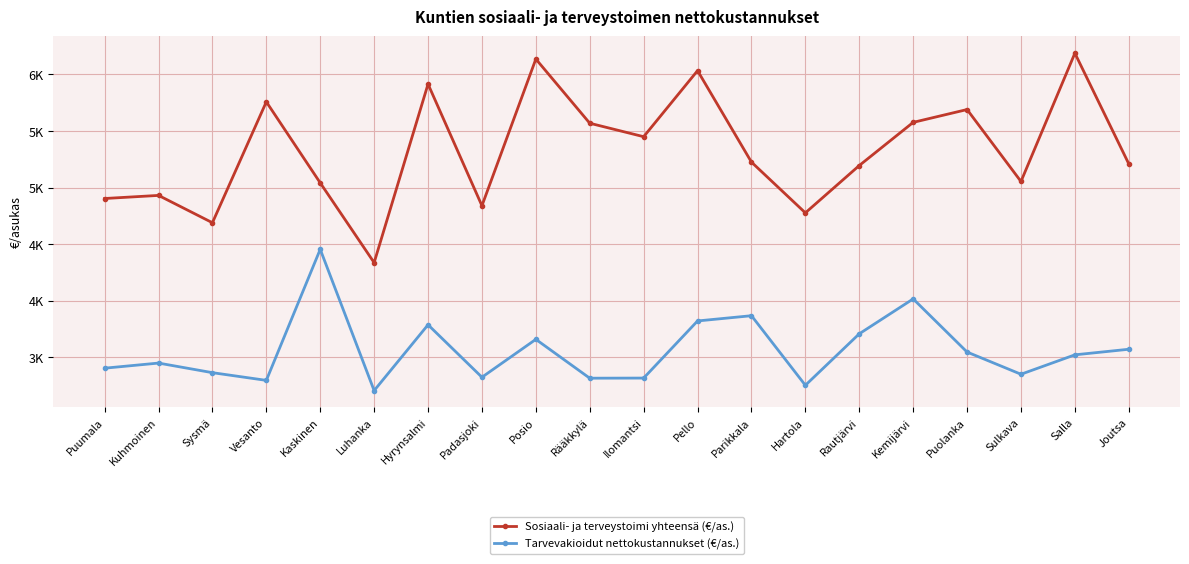

The value of Tarvevakioidut nettokustannukset (€/as.) at Kemijärvi is 4017.2. True or false?

True